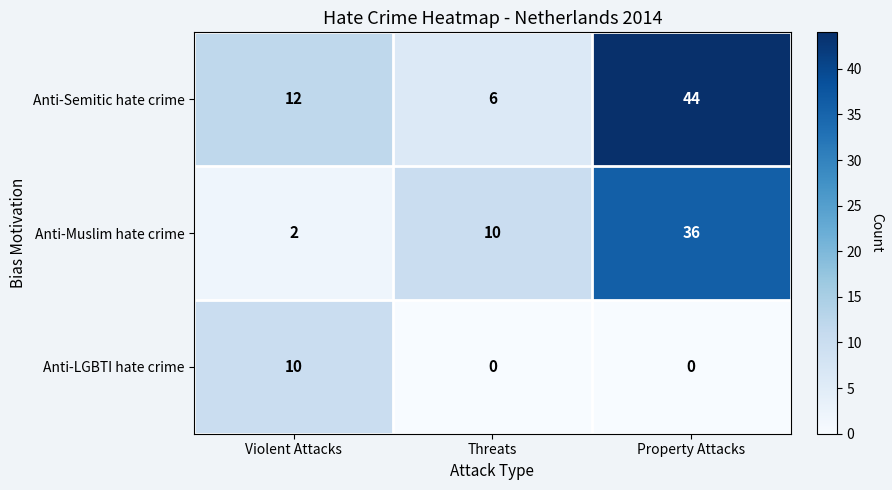

How many data points does each series have?

3